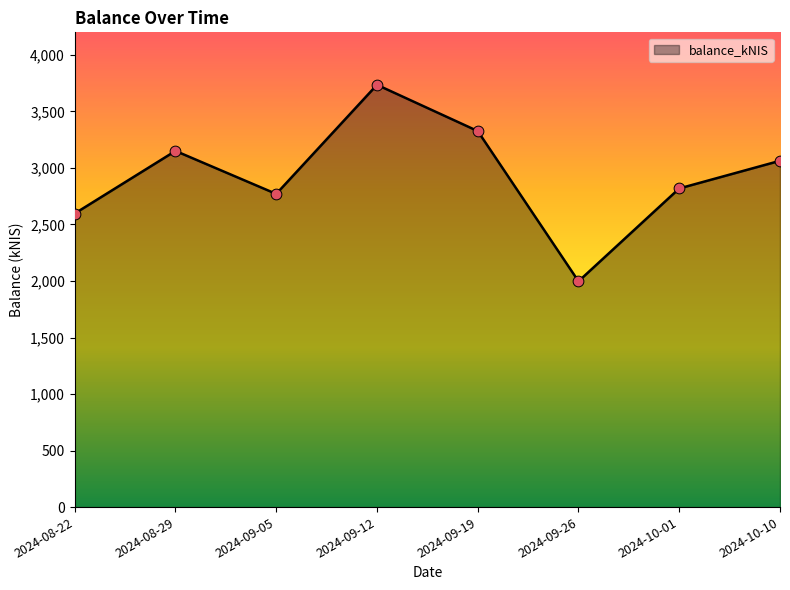

Between 2024-09-19 and 2024-09-26, which is larger?

2024-09-19